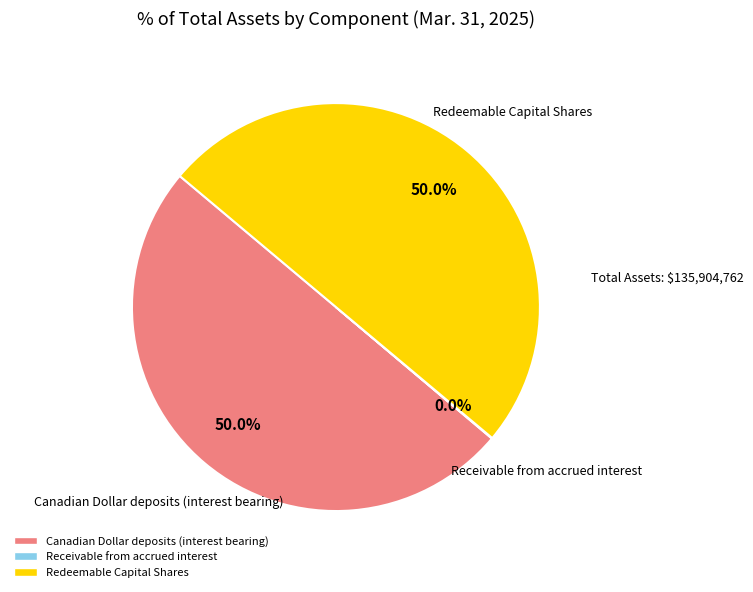

Is the sum of Canadian Dollar deposits (interest bearing) and Redeemable Capital Shares greater than half?

Yes